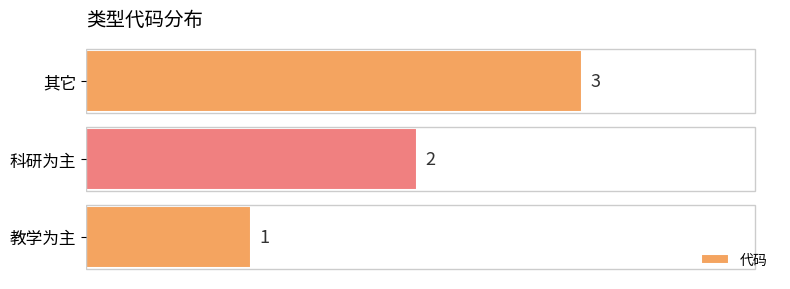

What is the smallest value displayed?

1